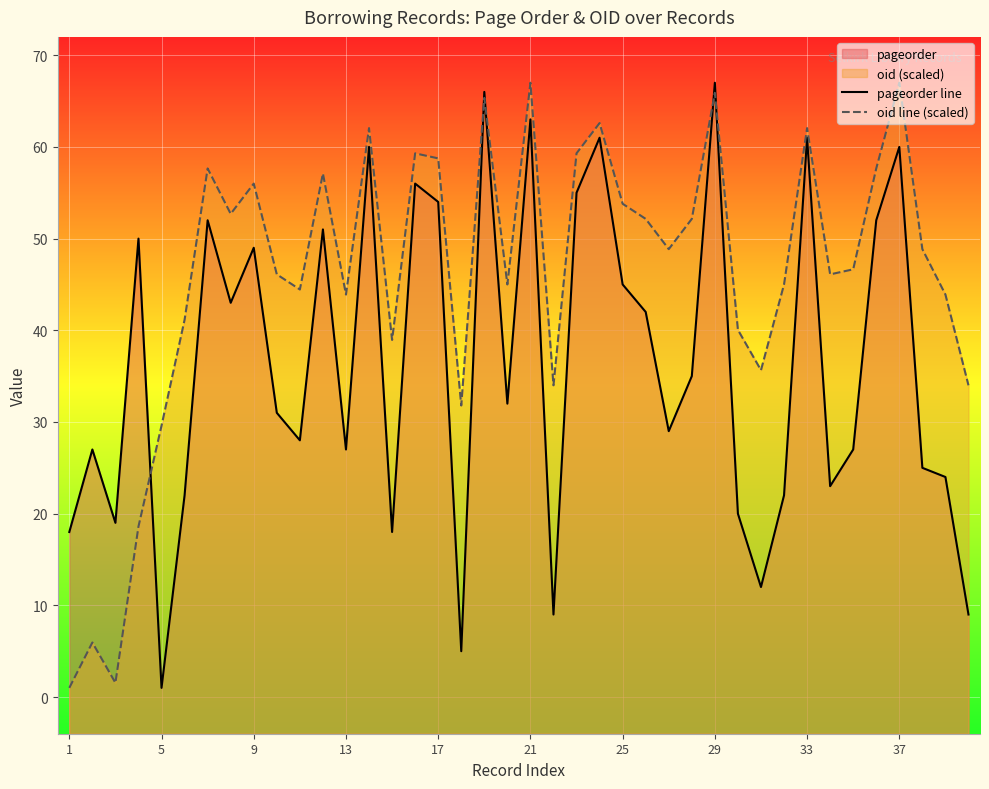

Between 17 and 31, which series saw the biggest shift?

pageorder line